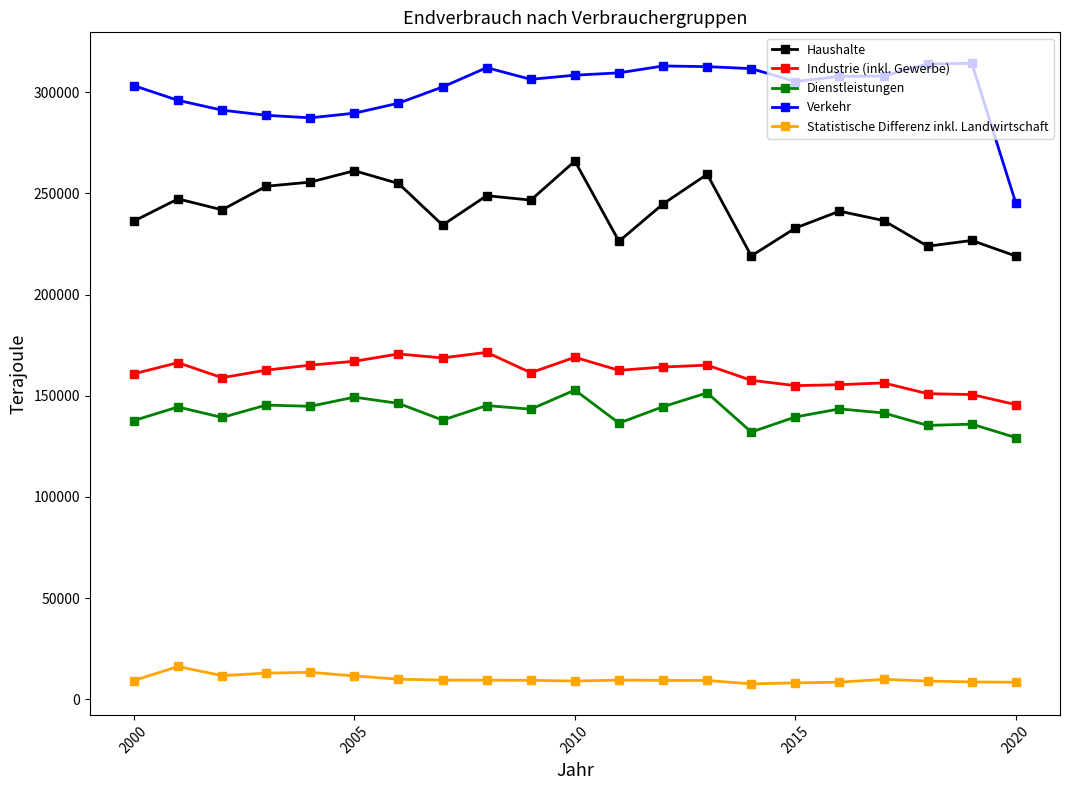

True or false: Verkehr has more than 1 interior local peaks.

True